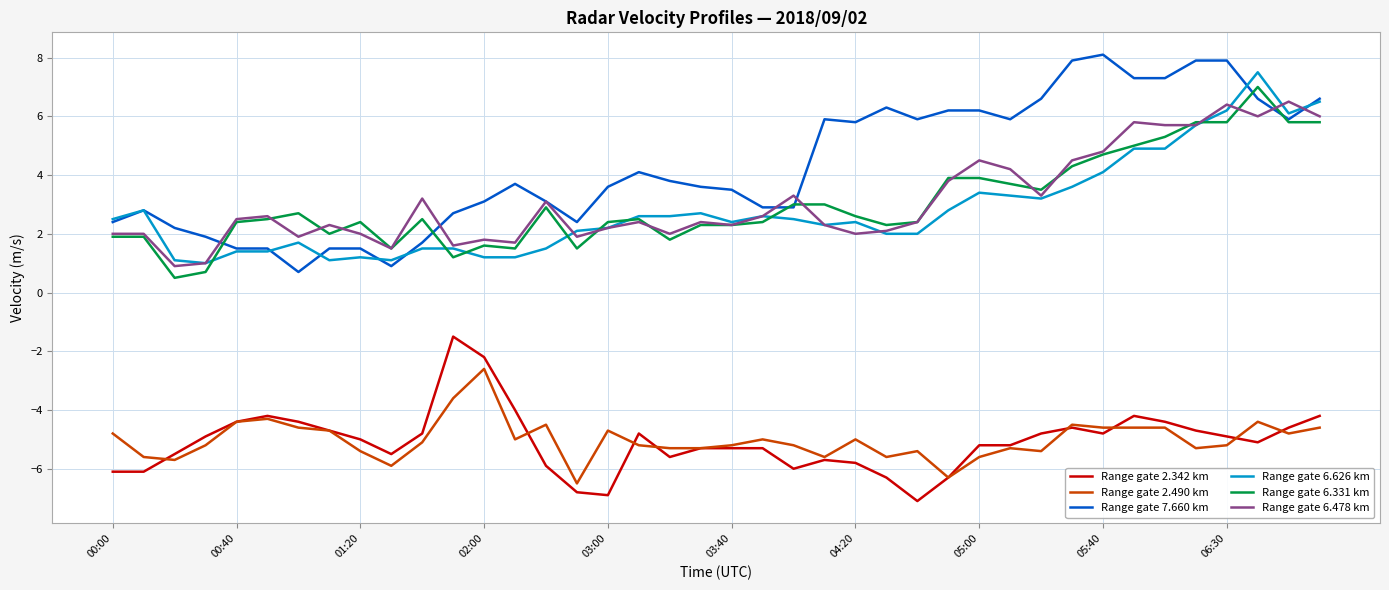

Which series has the largest total across all categories?

Range gate 7.660 km